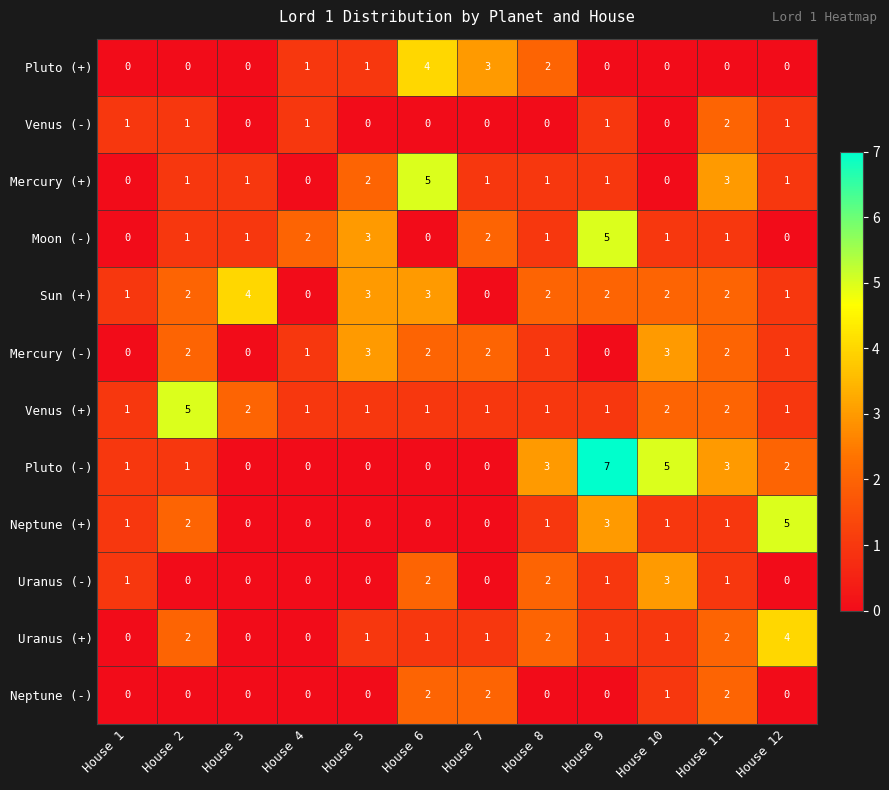

What is the total value across all series at House 4?

6